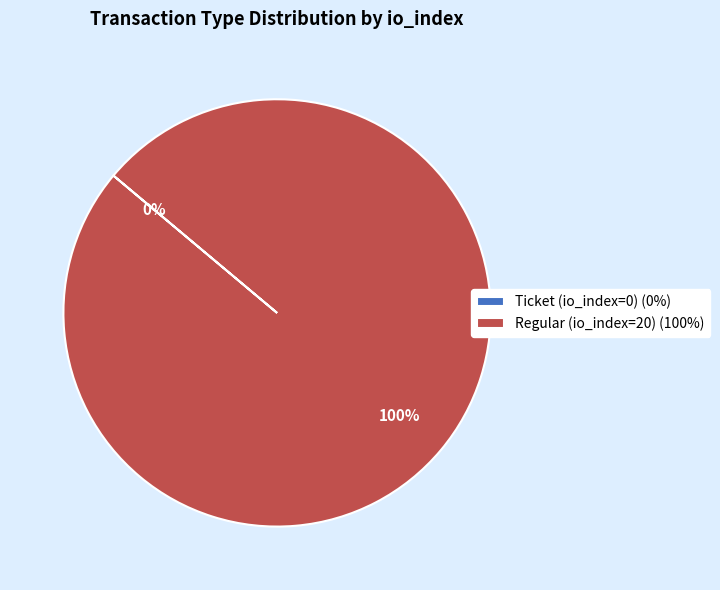

To the nearest percent, what percentage of the pie is Regular (io_index=20)?

100%